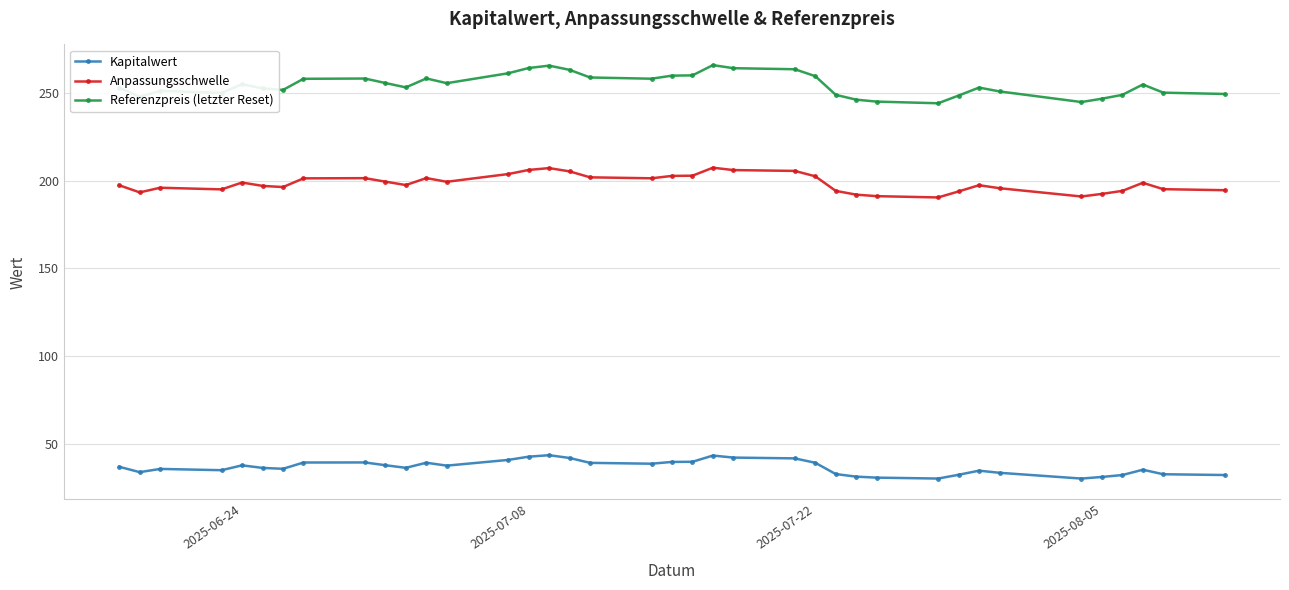

What is the average value of the Anpassungsschwelle series?

198.6